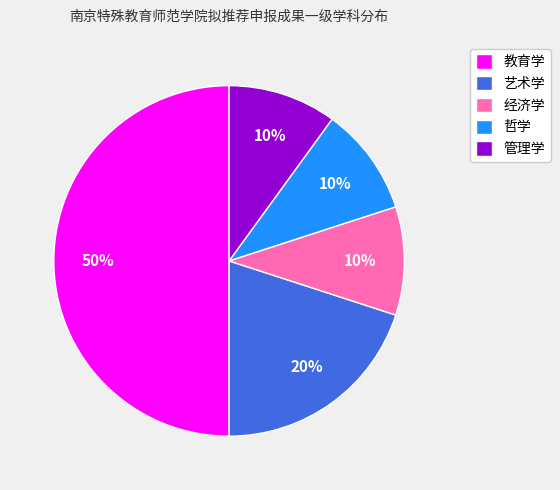

How many segments does this pie chart have?

5